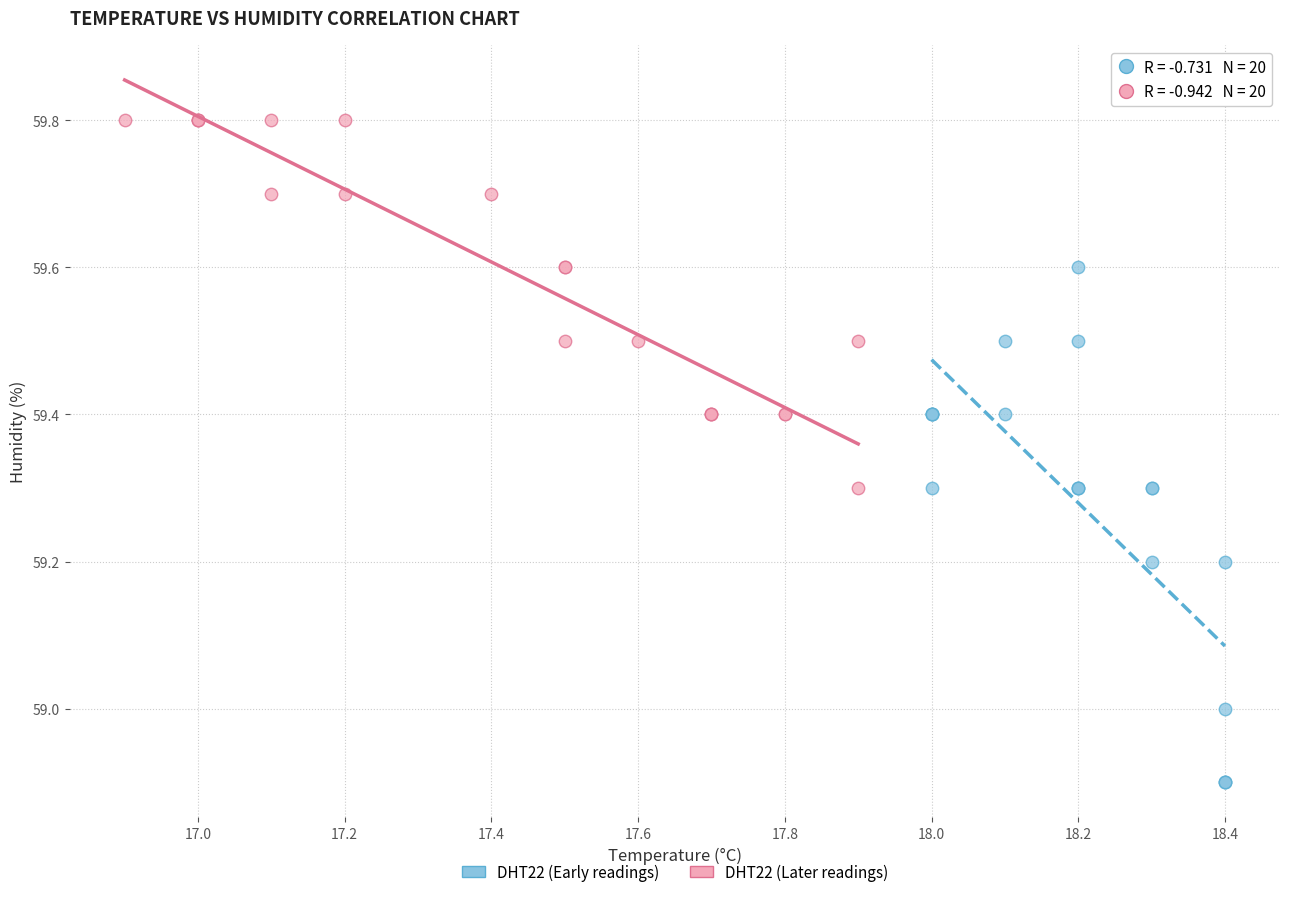

Which series has the widest spread of Y values?

DHT22 (Early readings)